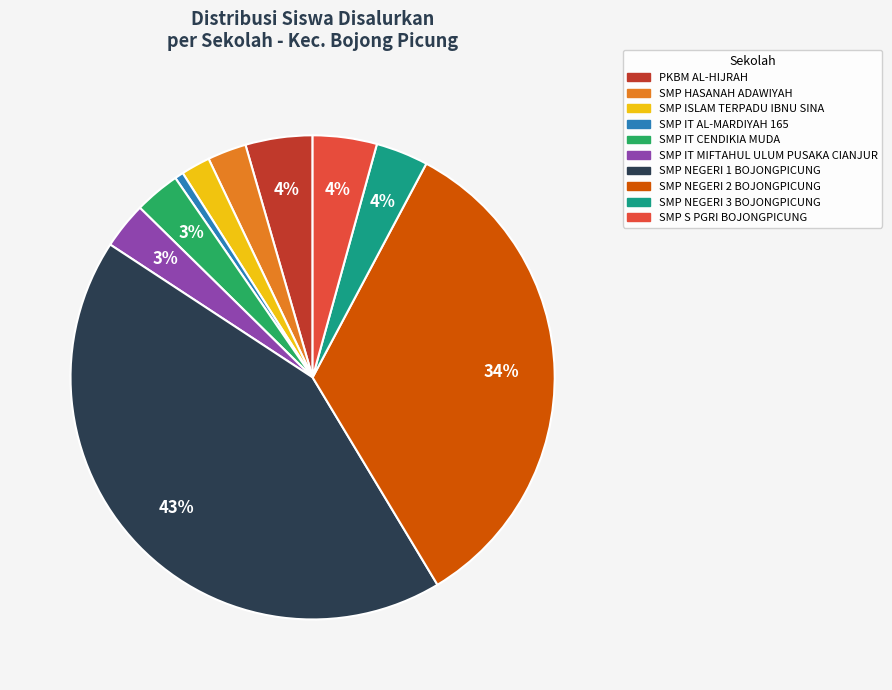

The SMP ISLAM TERPADU IBNU SINA slice represents 2% of the pie. True or false?

True